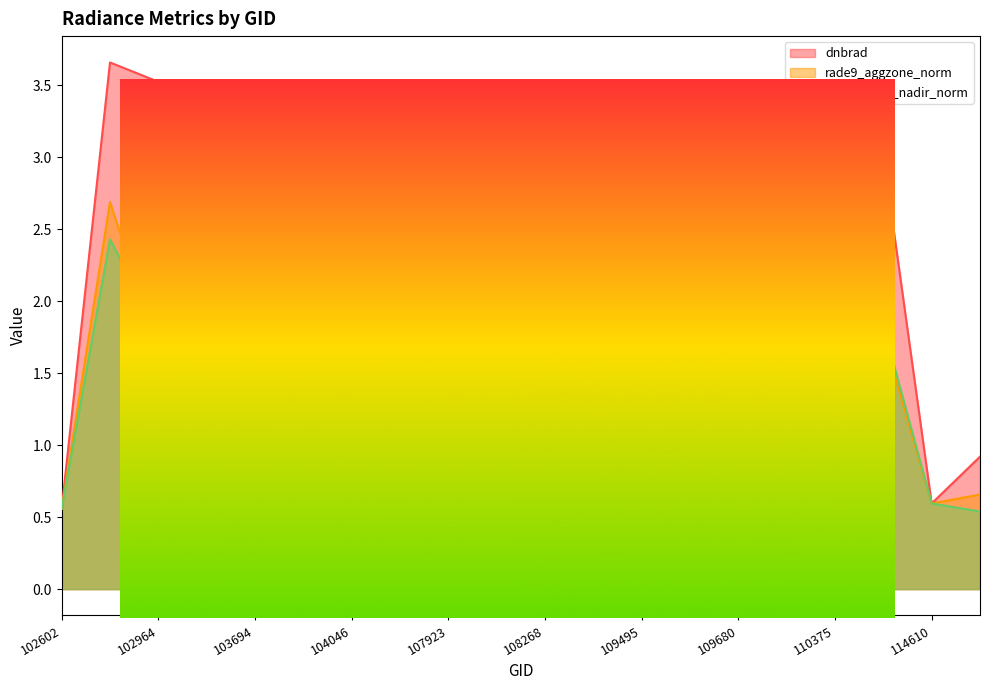

In rade9_aggzone_norm, how many points are higher than both neighbors (excluding endpoints)?

6